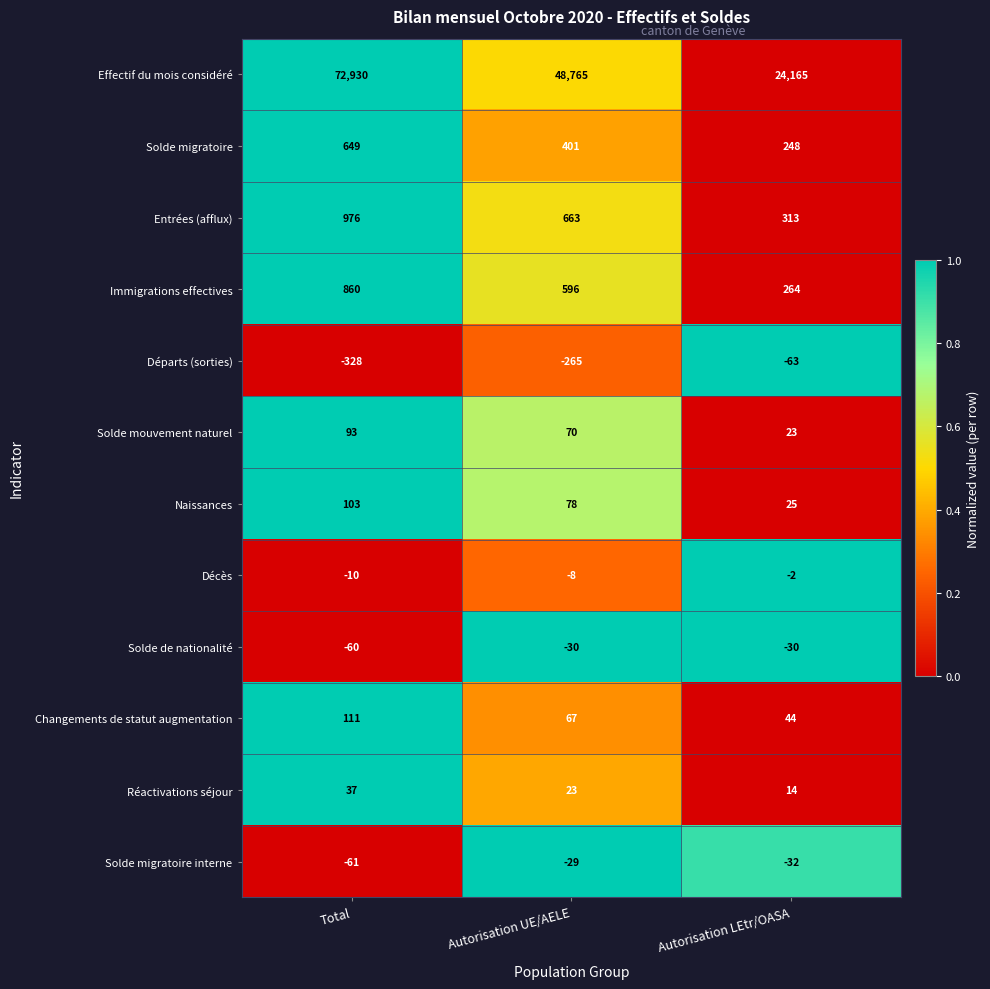

Which series has the largest range (max minus min)?

Effectif du mois considéré